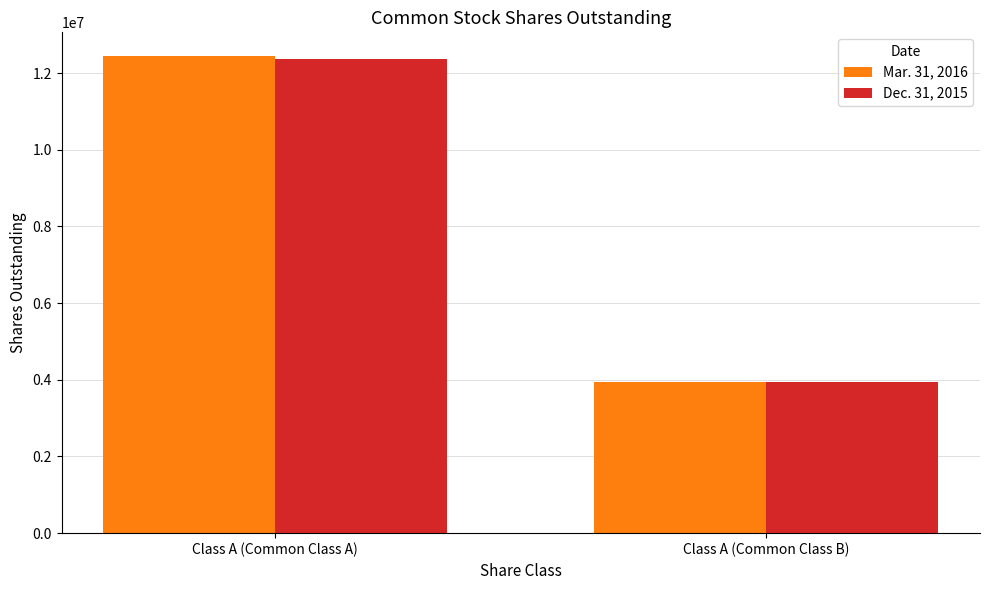

Rank the series at Class A (Common Class A) from lowest to highest value.

Dec. 31, 2015, Mar. 31, 2016